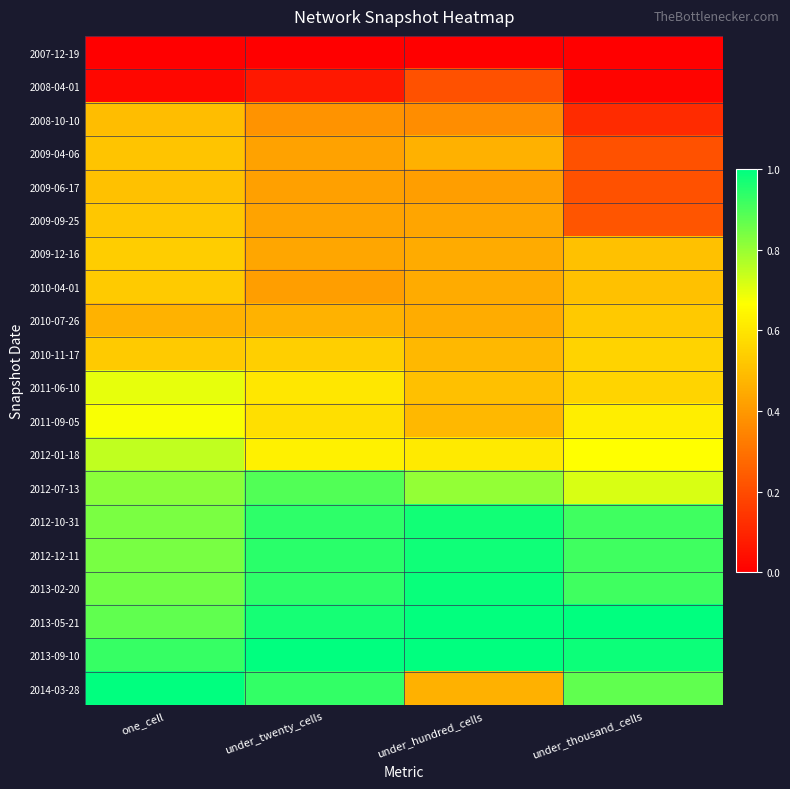

At one_cell, list the series in order from largest to smallest.

2014-03-28, 2013-09-10, 2013-05-21, 2013-02-20, 2012-12-11, 2012-10-31, 2012-07-13, 2012-01-18, 2011-06-10, 2011-09-05, 2009-12-16, 2010-11-17, 2010-04-01, 2009-09-25, 2009-04-06, 2009-06-17, 2008-10-10, 2010-07-26, 2008-04-01, 2007-12-19